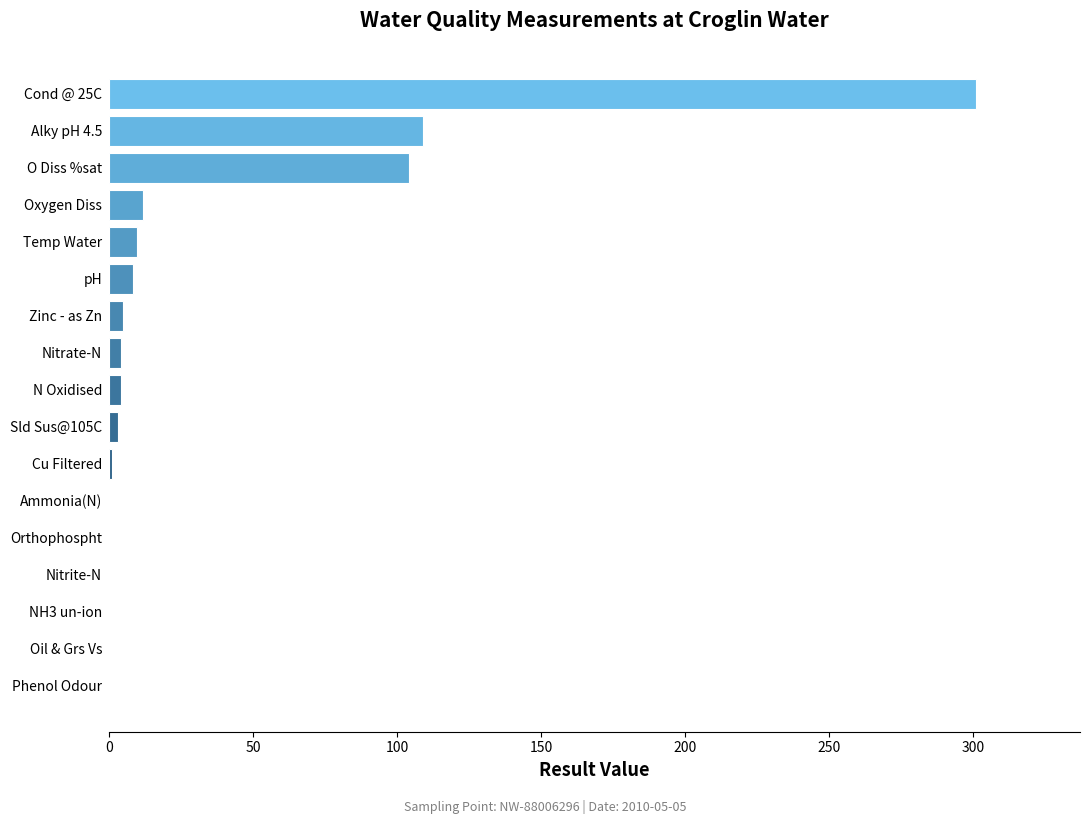

What is the approximate value at Temp Water?

9.8